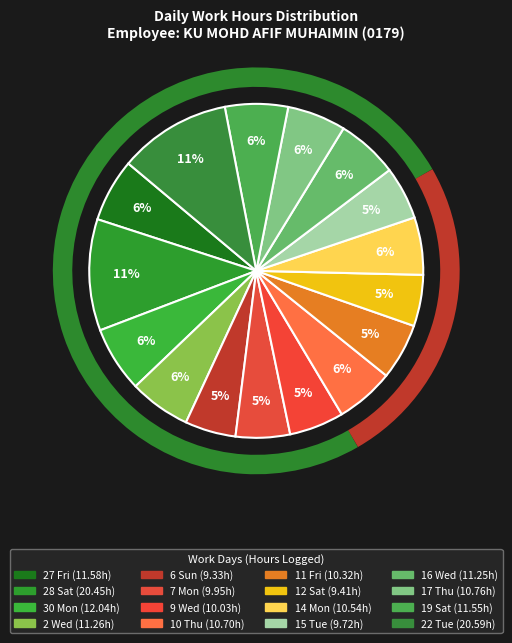

To the nearest percent, what is the difference between the largest and smallest slice percentages?

6%